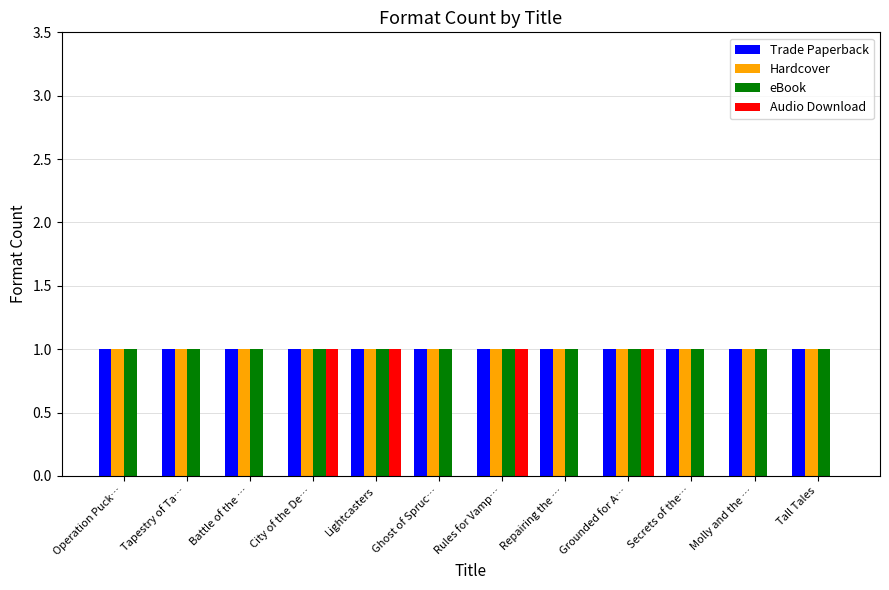

What is the sum of all Audio Download values?

4